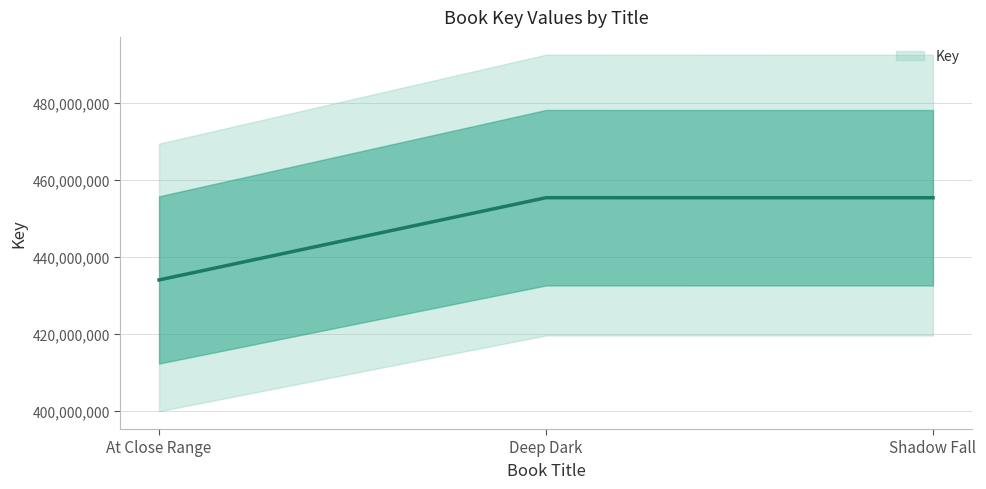

Reading left to right, transcribe all the data shown in this chart.

At Close Range=434024262	Deep Dark=455365102	Shadow Fall=455353655